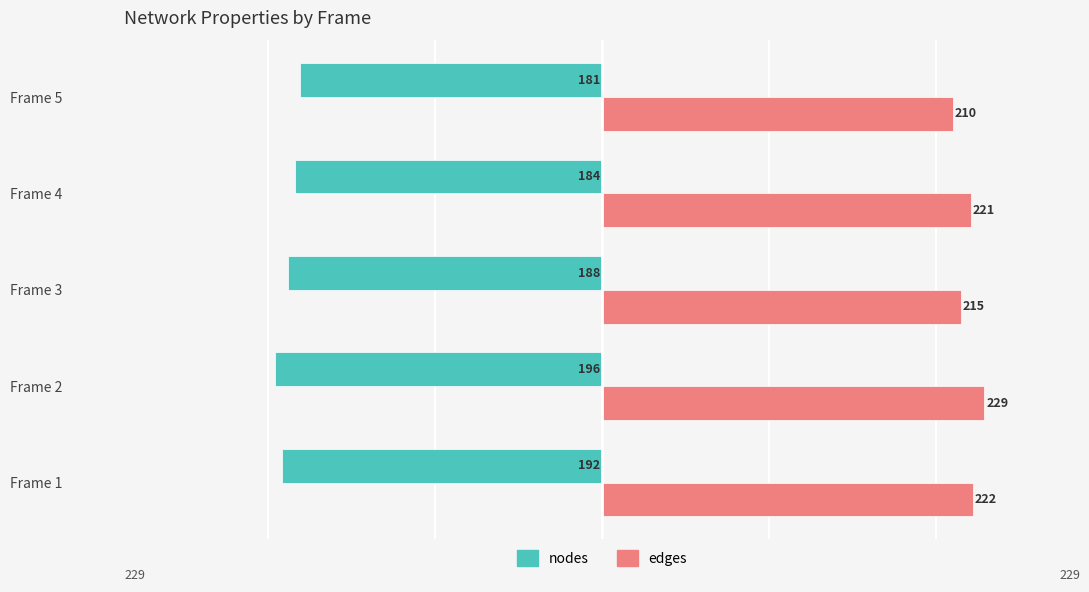

Rank the series by their average value, from highest to lowest.

edges, nodes